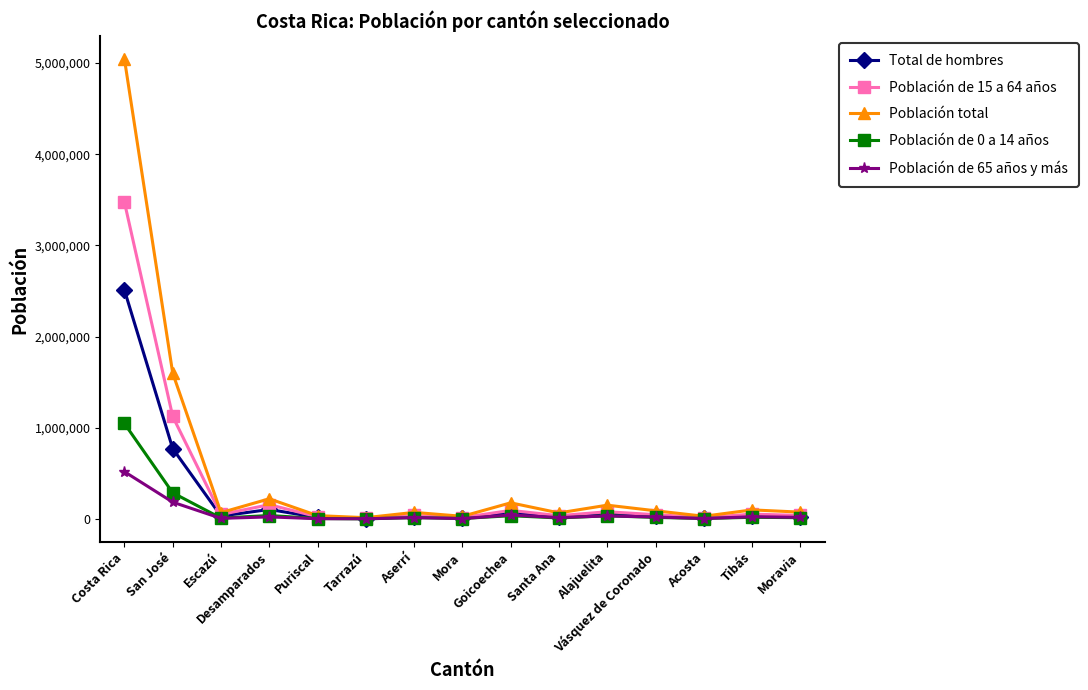

What is the maximum value for Población total?

5044197